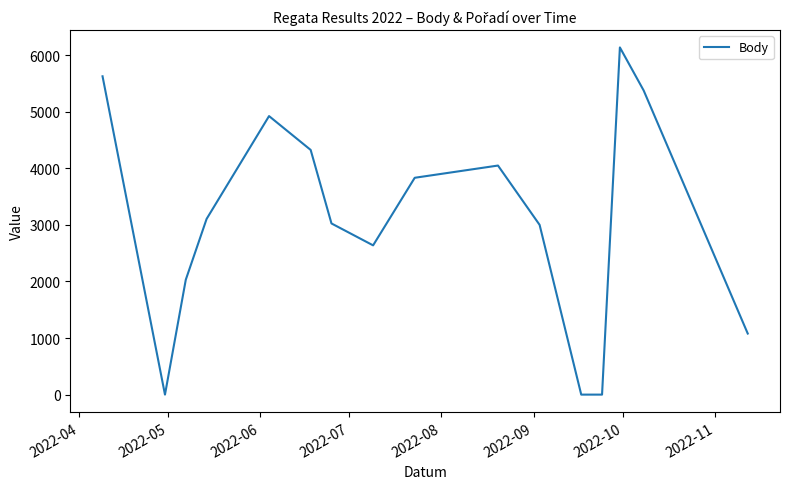

What is the maximum value shown in the chart?

6134